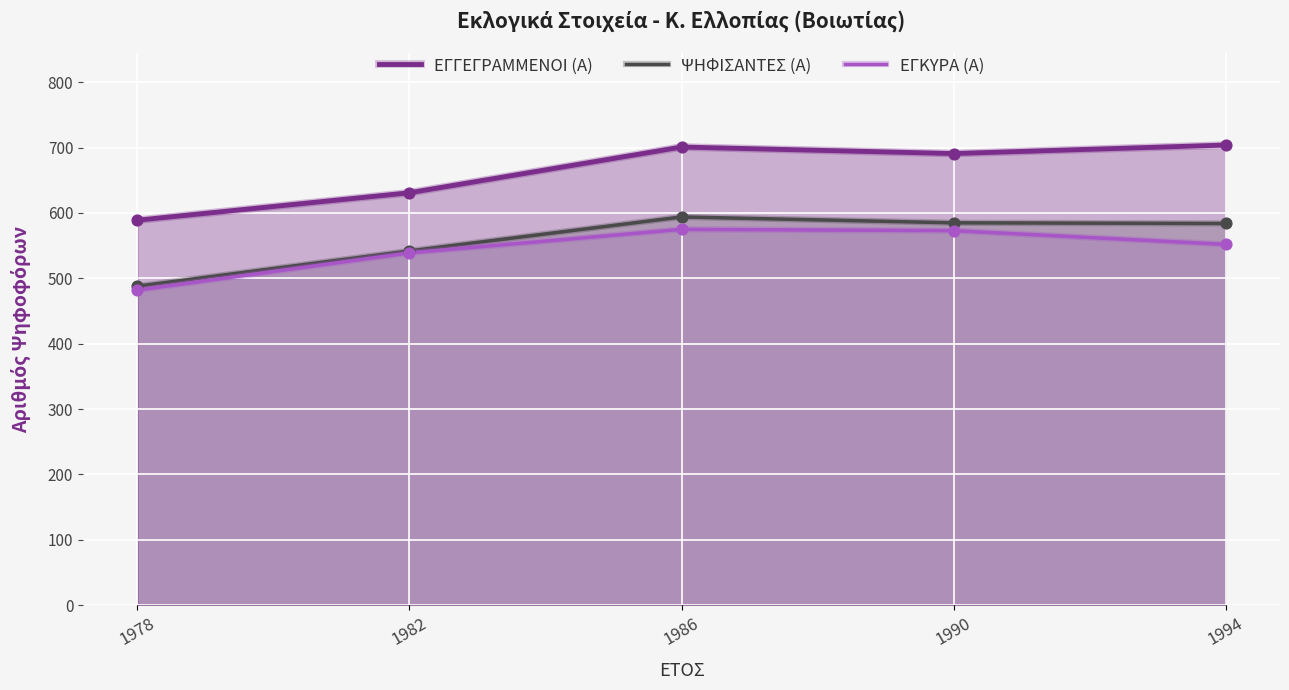

Is the value of ΕΓΚΥΡΑ (Α) at 1994 greater than the value of ΕΓΓΕΓΡΑΜΜΕΝΟΙ (Α) at 1986?

No